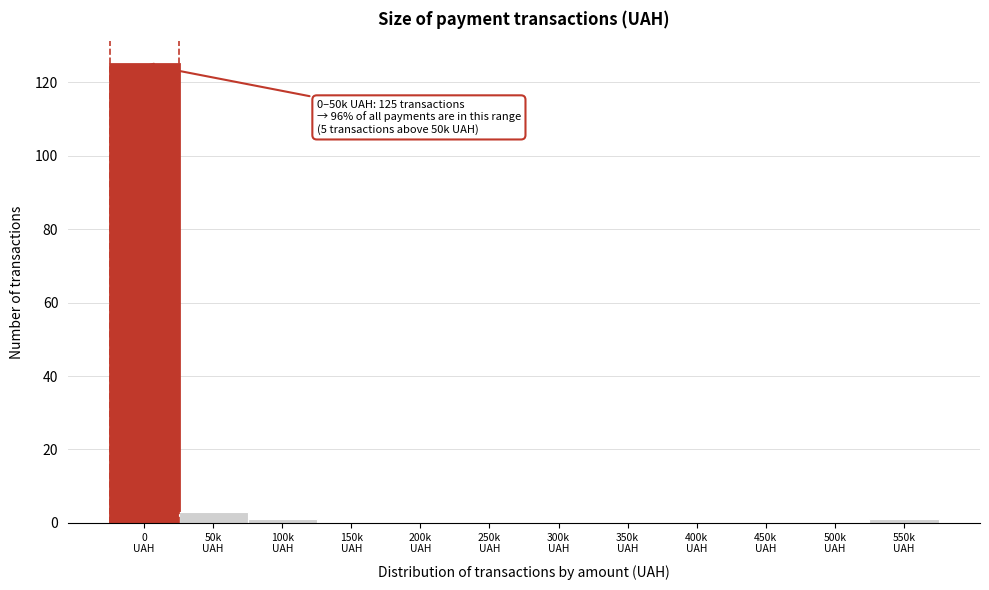

What is the greatest value displayed?

125